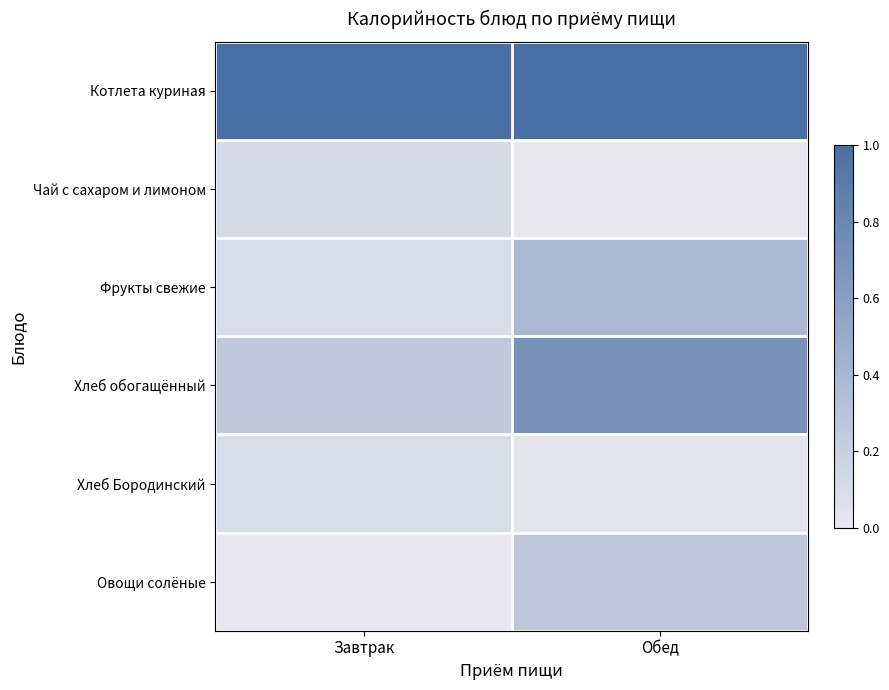

Between Завтрак and Обед, which series saw the biggest shift?

Хлеб обогащённый